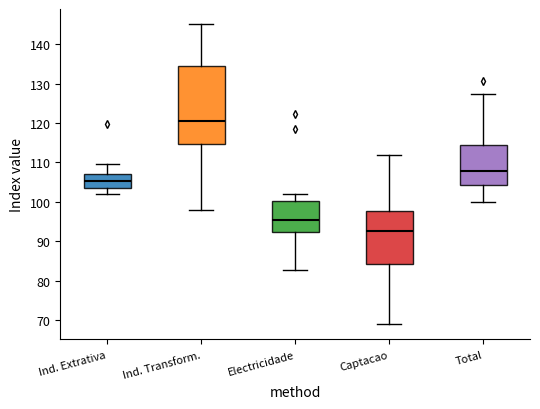

Which box has the highest median line?

Ind. Transform.